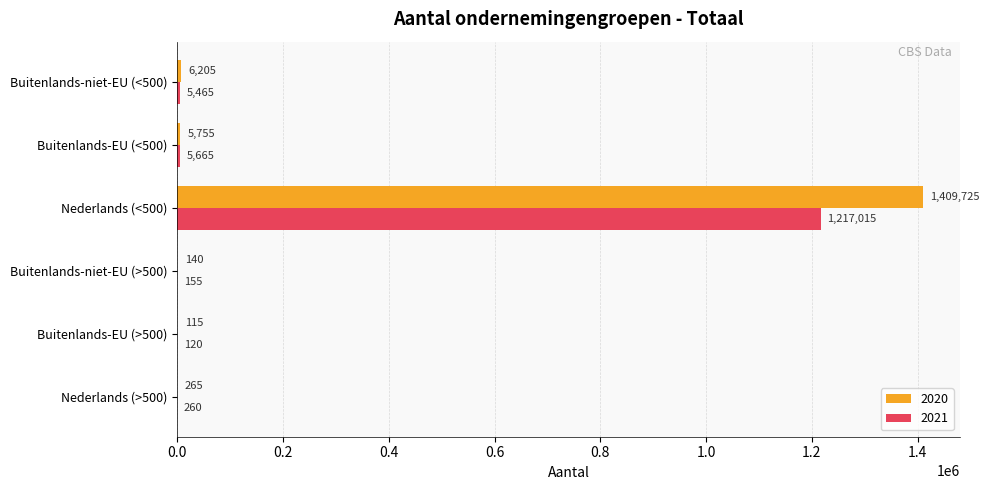

Is the value of 2021 at Buitenlands-niet-EU (>500) greater than the value of 2020 at Buitenlands-EU (>500)?

Yes